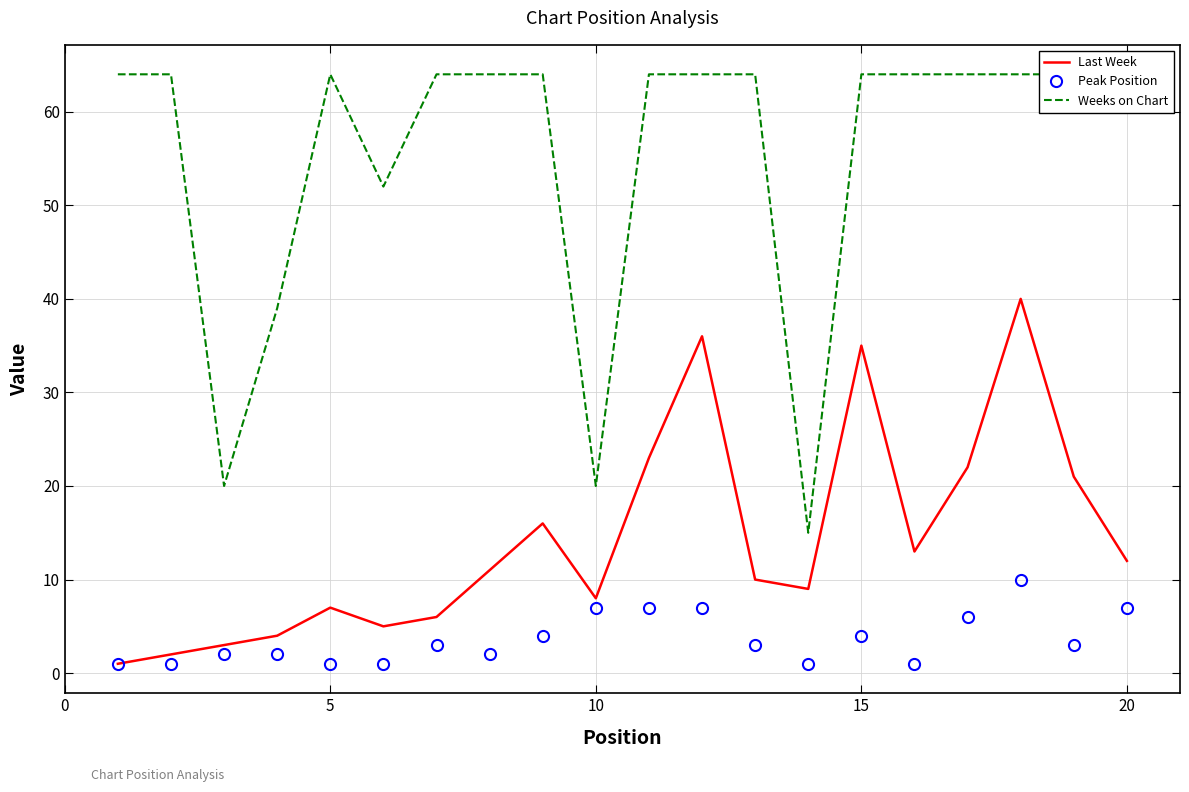

What is the maximum value for Last Week?

40